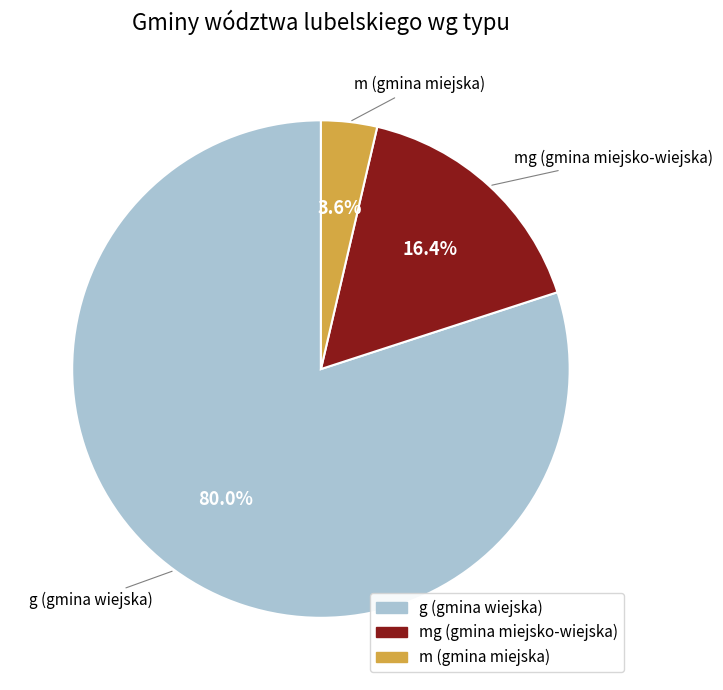

Count the number of slices in the pie.

3